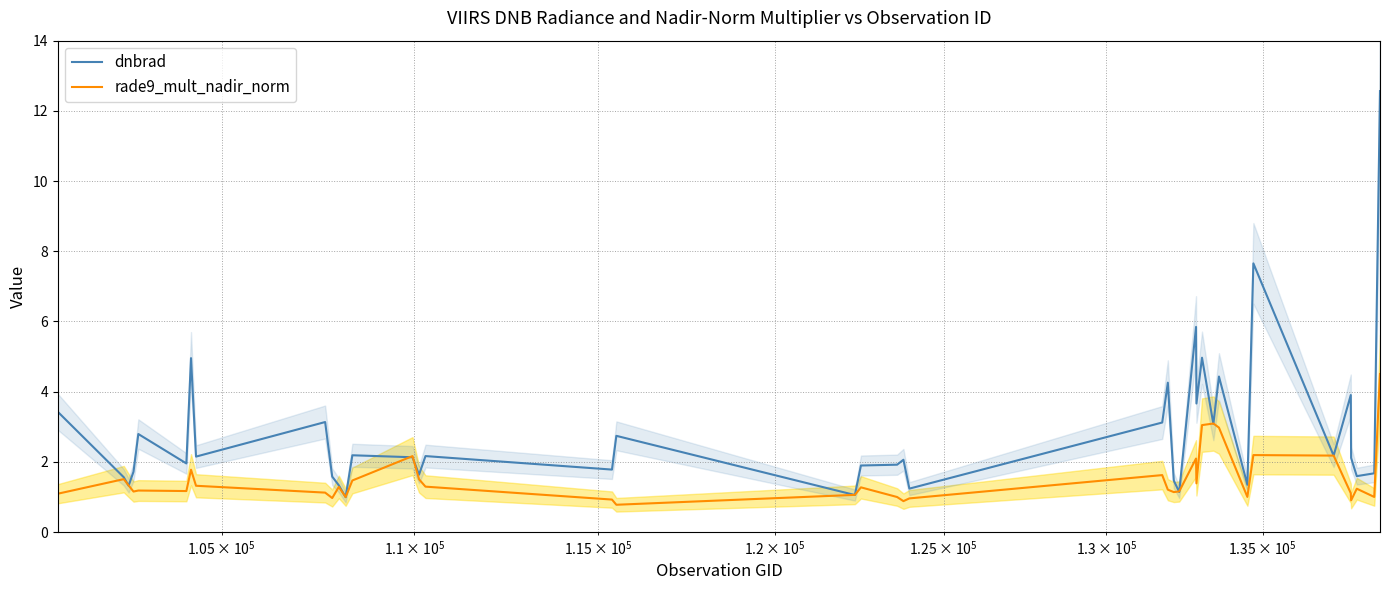

At how many categories does at least one series exceed 6?

2